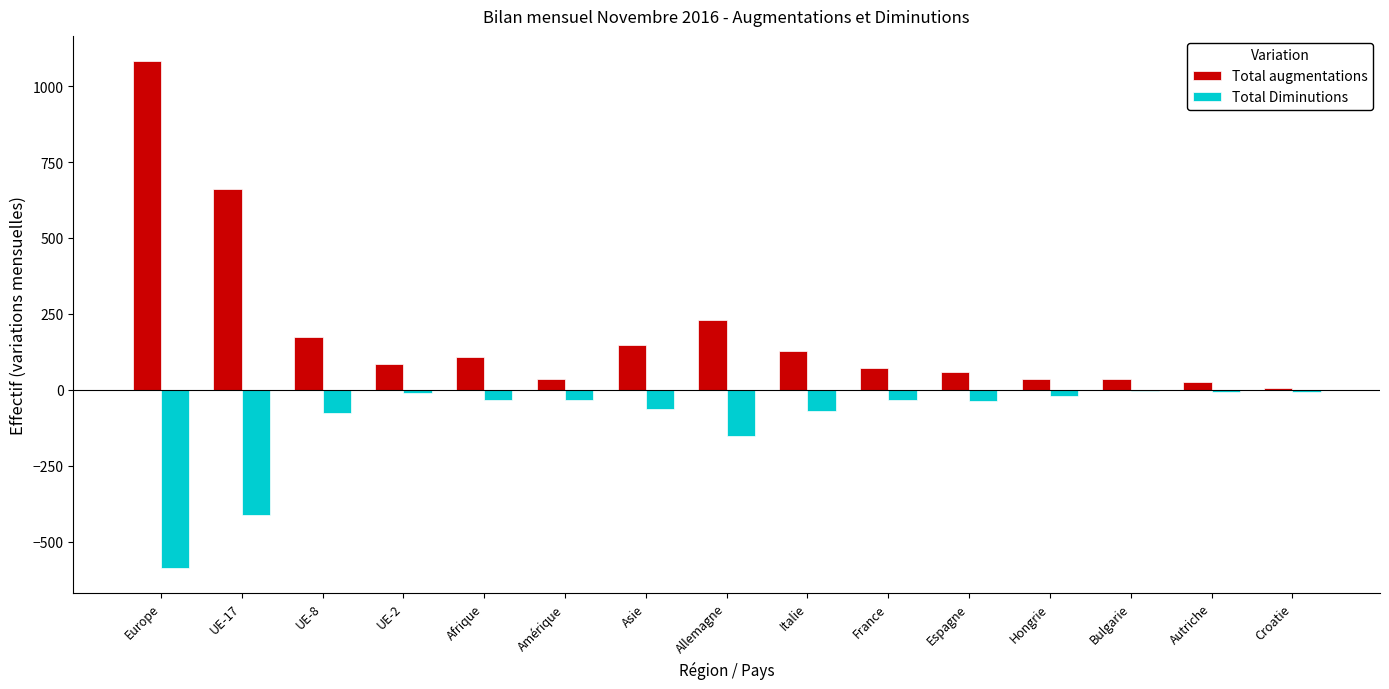

What are all the series names shown in the legend?

Total augmentations, Total Diminutions